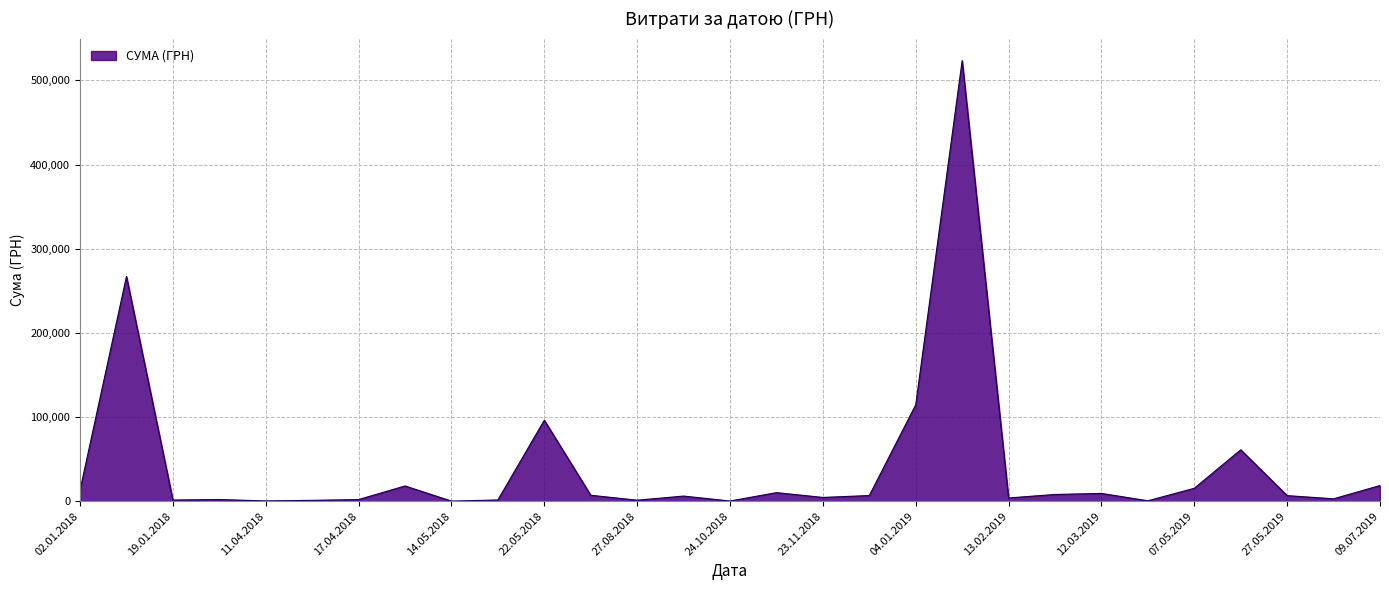

How many lines are shown in the chart?

1